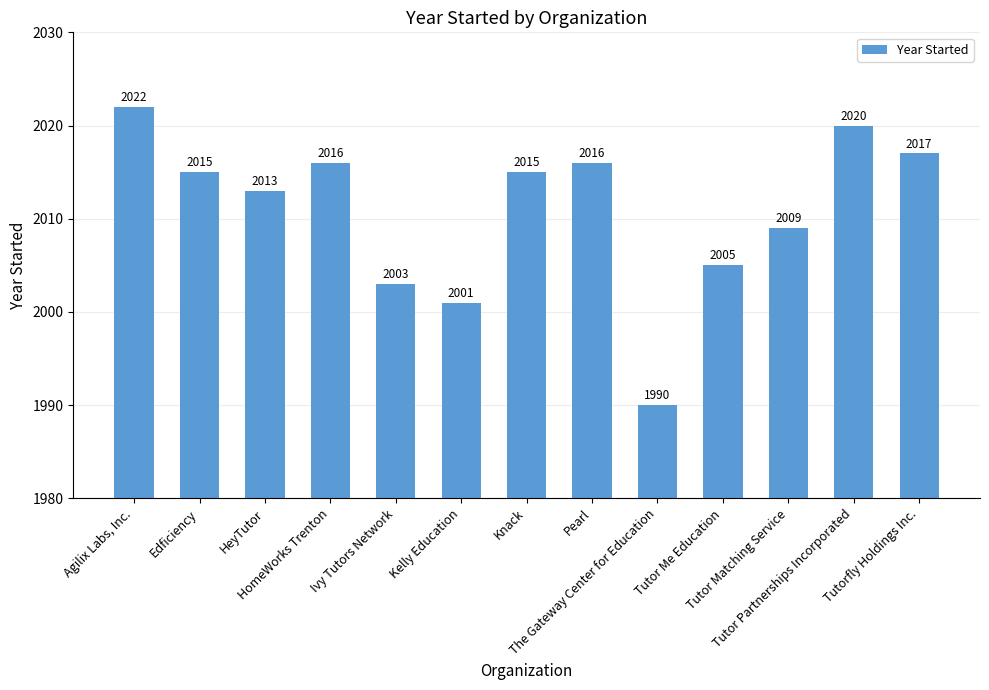

What is the label of the 6th bar from the right?

Pearl